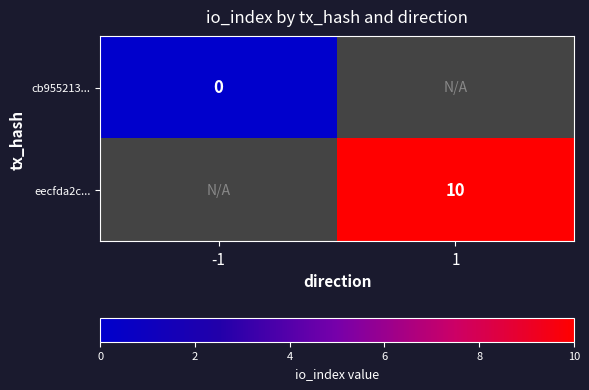

Is it true that eecfda2c... equals 3 at 1?

False